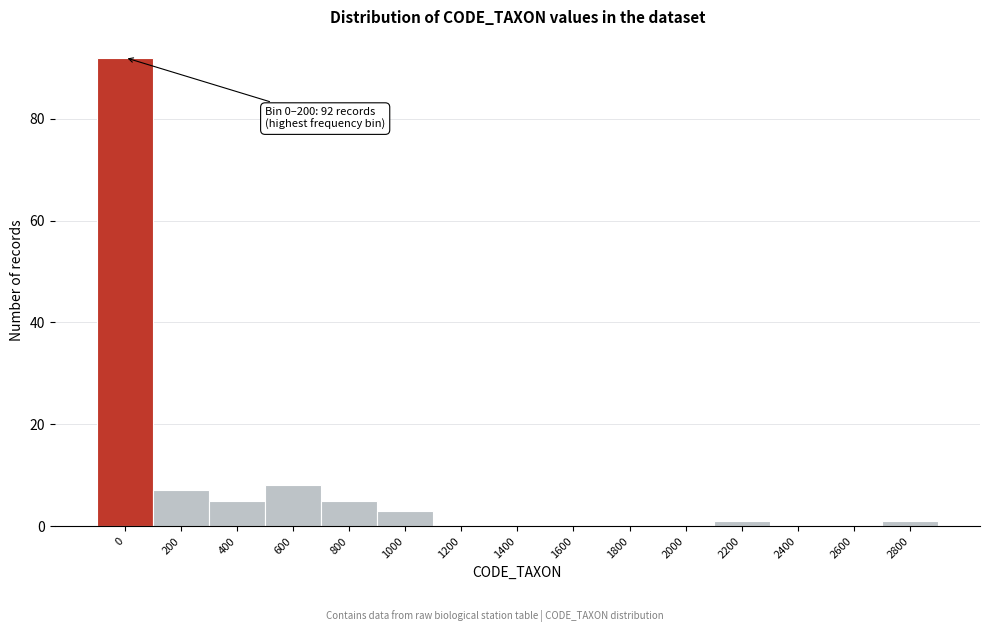

Reading left to right, what are all the values shown in this chart?

0=92	200=7	400=5	600=8	800=5	1000=3	1200=0	1400=0	1600=0	1800=0	2000=0	2200=1	2400=0	2600=0	2800=1